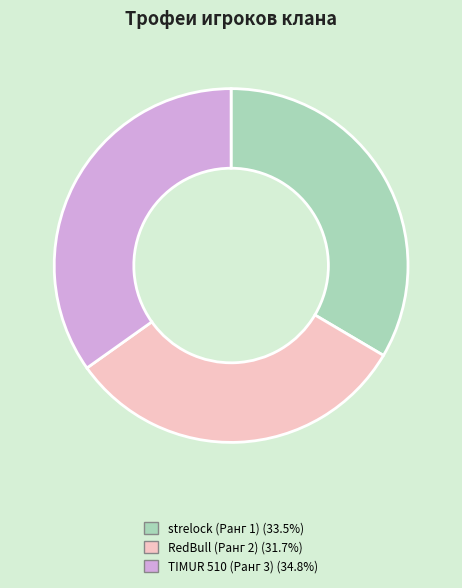

Is it true that RedBull (Ранг 2) is 32% of the pie?

True